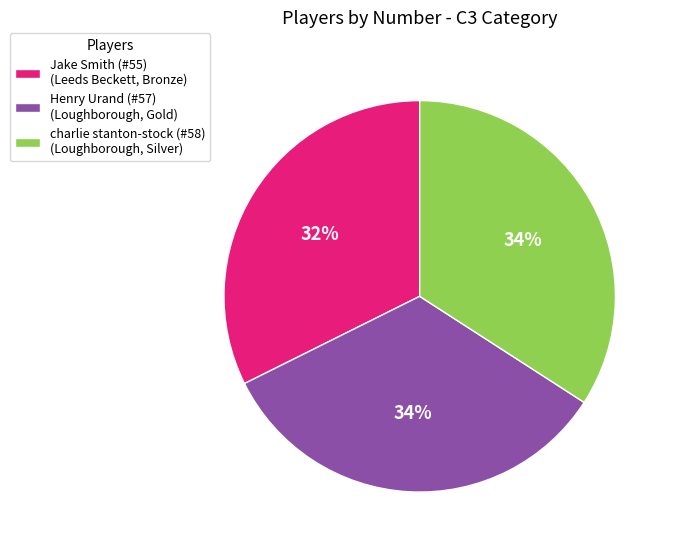

To the nearest percent, what portion does charlie stanton-stock (#58) represent?

34%